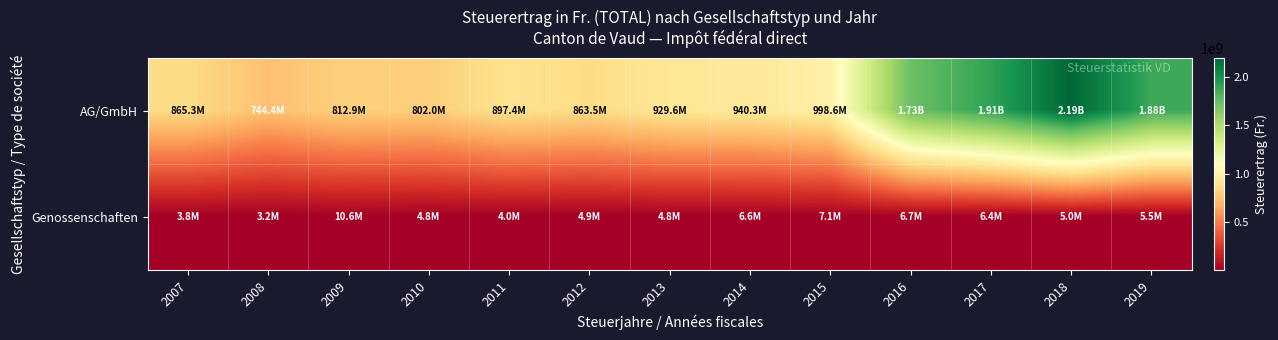

Reading left to right, extract all data points from this chart.

AG/GmbH: 2007=865315801	2008=744414677	2009=812900206	2010=802013359	2011=897420534	2012=863543393	2013=929559700	2014=940330465	2015=998595165	2016=1732800243	2017=1908493870	2018=2193327670	2019=1875435679
Genossenschaften: 2007=3848670	2008=3178282	2009=10648269	2010=4767945	2011=4019355	2012=4914261	2013=4800089	2014=6600841	2015=7071901	2016=6675984	2017=6425913	2018=5000000	2019=5500000